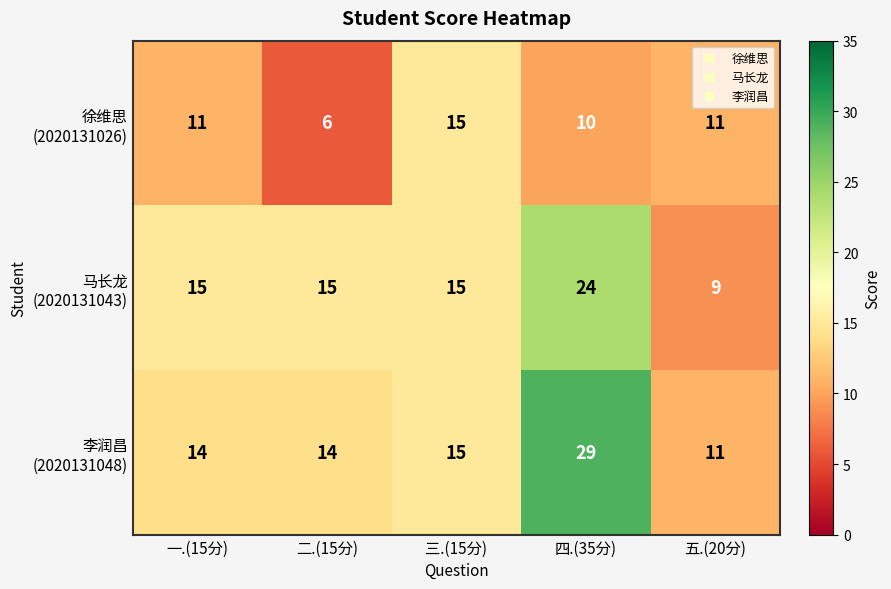

What is the spread (max minus min) of values at 四.(35分)?

19